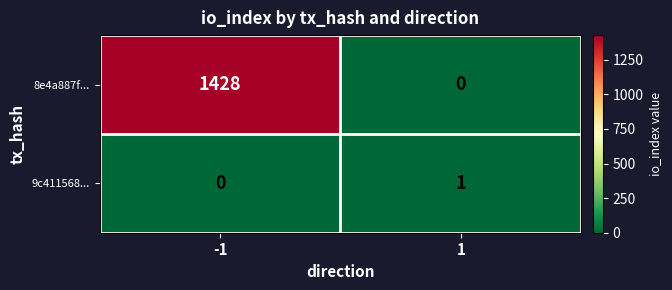

The 8e4a887f... series shows -706 at 1. True or false?

False